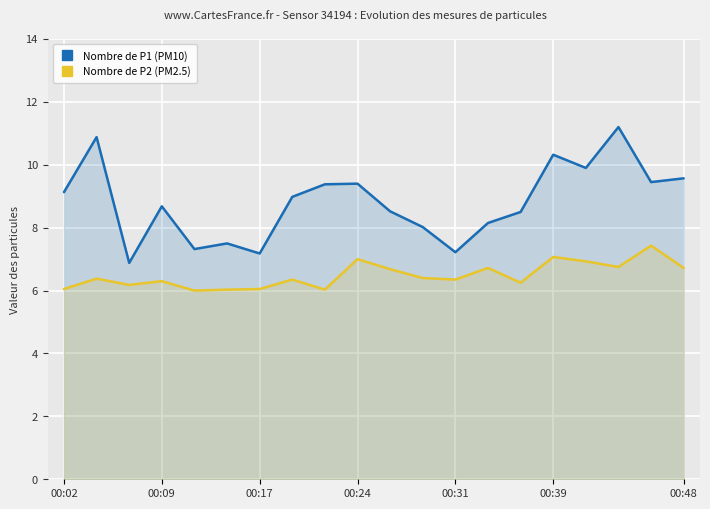

True or false: Nombre de P1 (PM10) and Nombre de P2 (PM2.5) cross at least once.

False